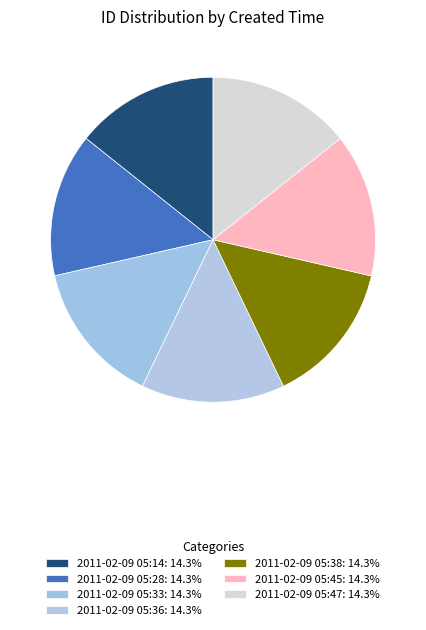

Which has a higher value, 2011-02-09 05:47 or 2011-02-09 05:33?

2011-02-09 05:47